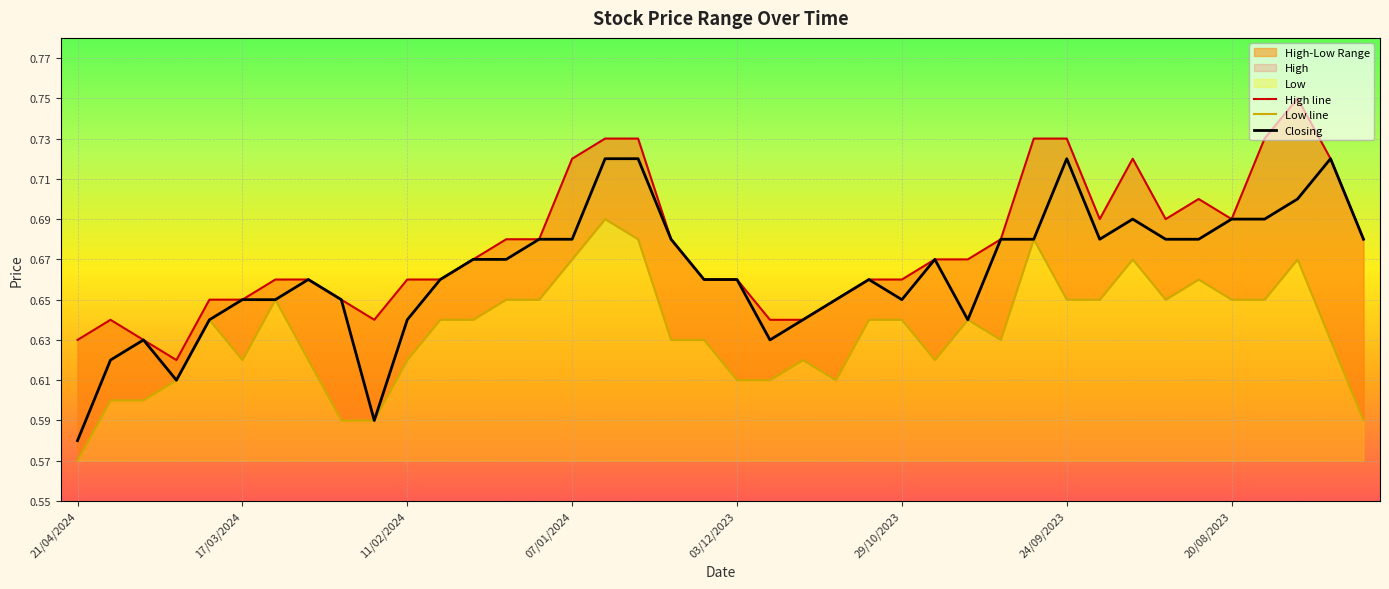

Which series has the largest total across all categories?

High